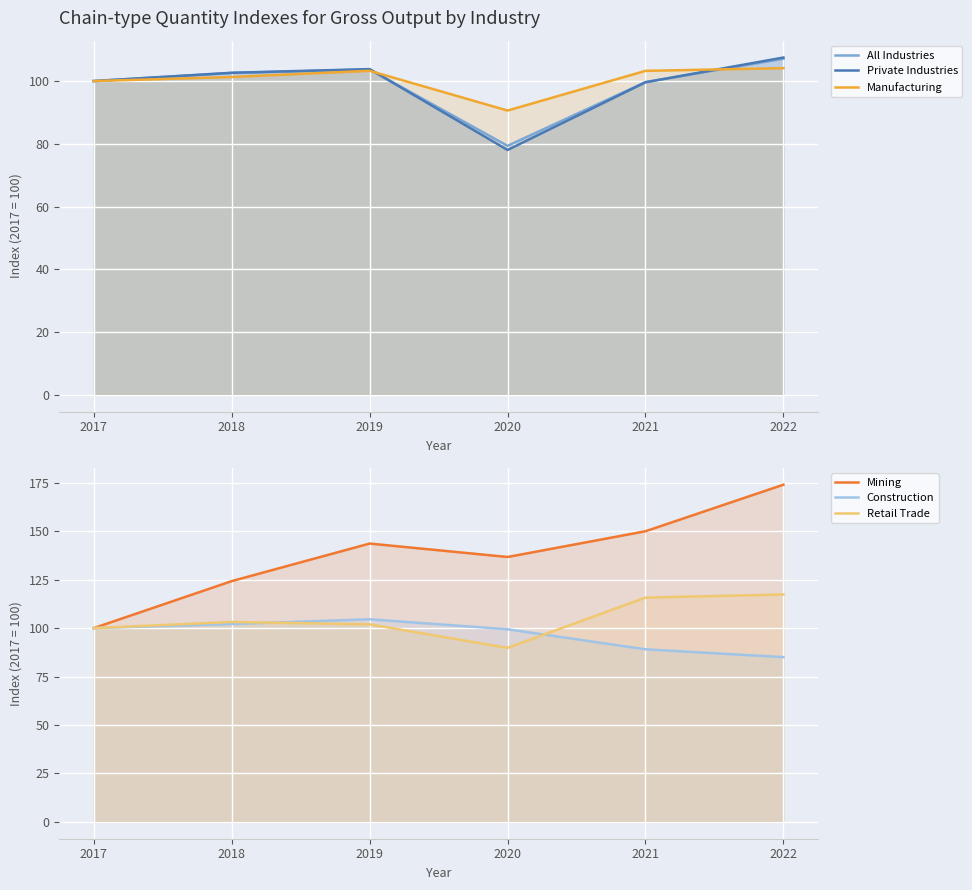

What is the approximate value of Construction at 2021?

89.1